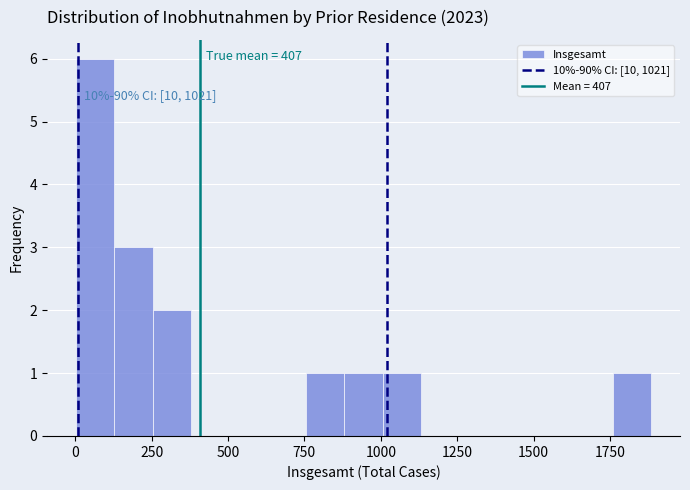

Read against the x-axis, roughly where is the centre of the tallest bar?

50